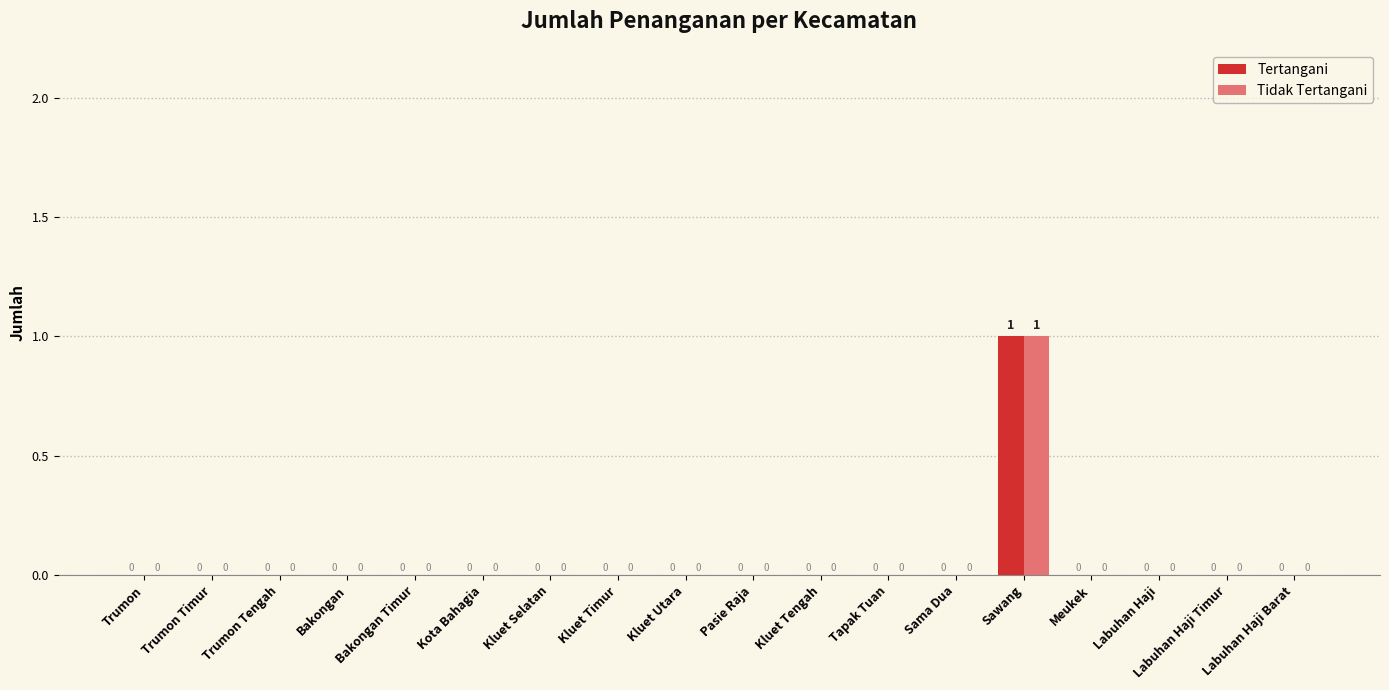

The value of Tidak Tertangani at Bakongan Timur is 0. True or false?

True